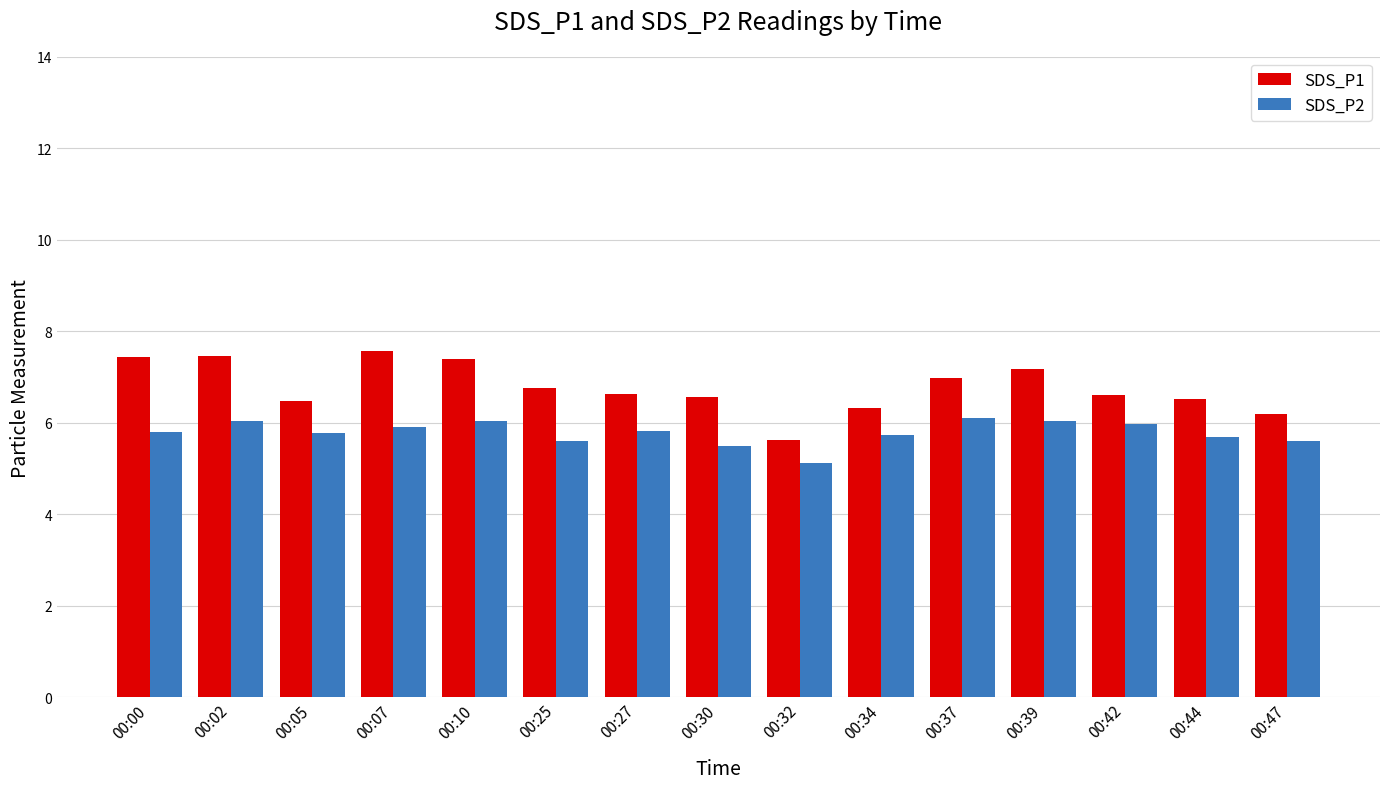

What is the maximum value shown in the chart?

7.6